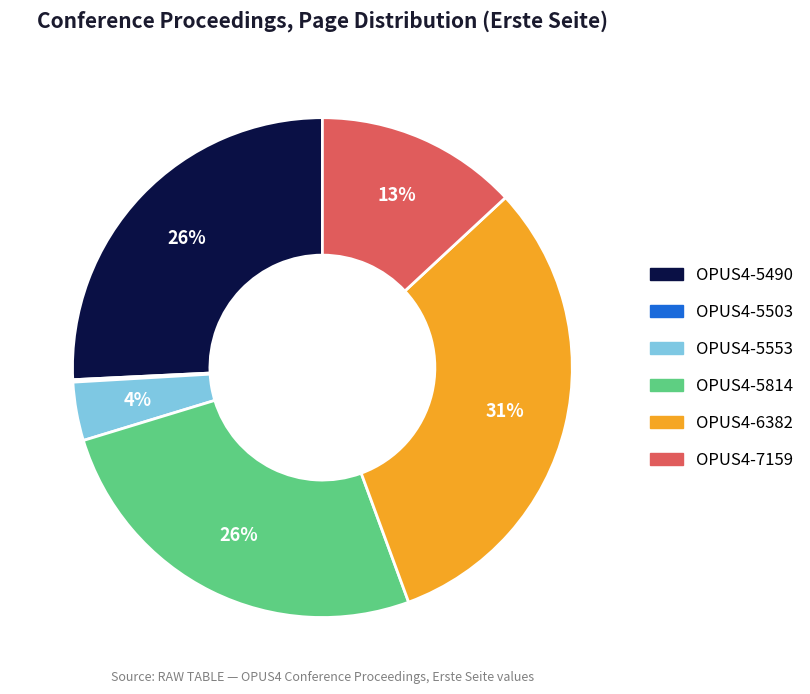

Combined, do OPUS4-5490 and OPUS4-5814 account for over 50%?

Yes